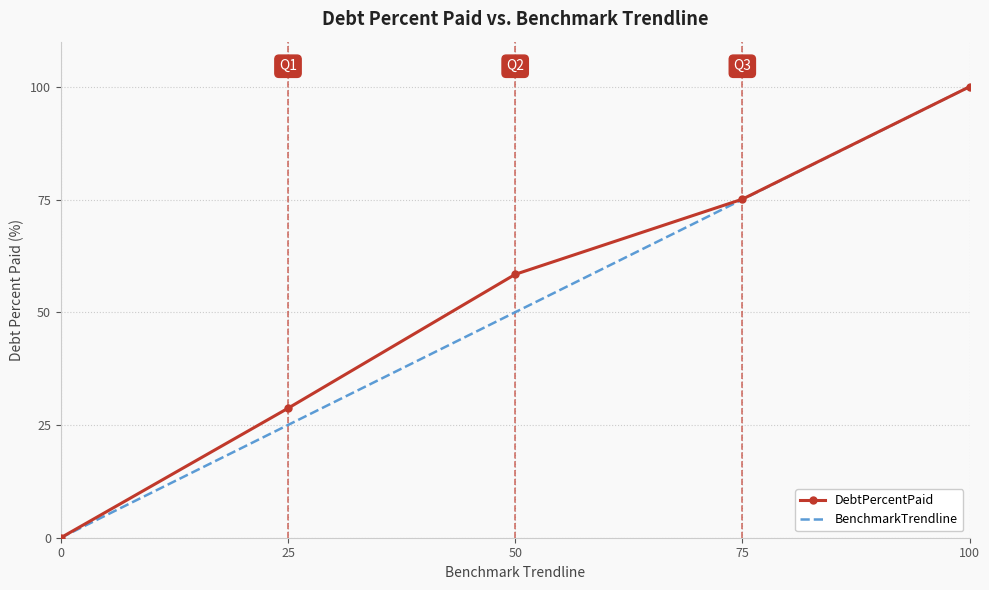

List the labels in order of DebtPercentPaid value, smallest first.

0, 25, 50, 75, 100